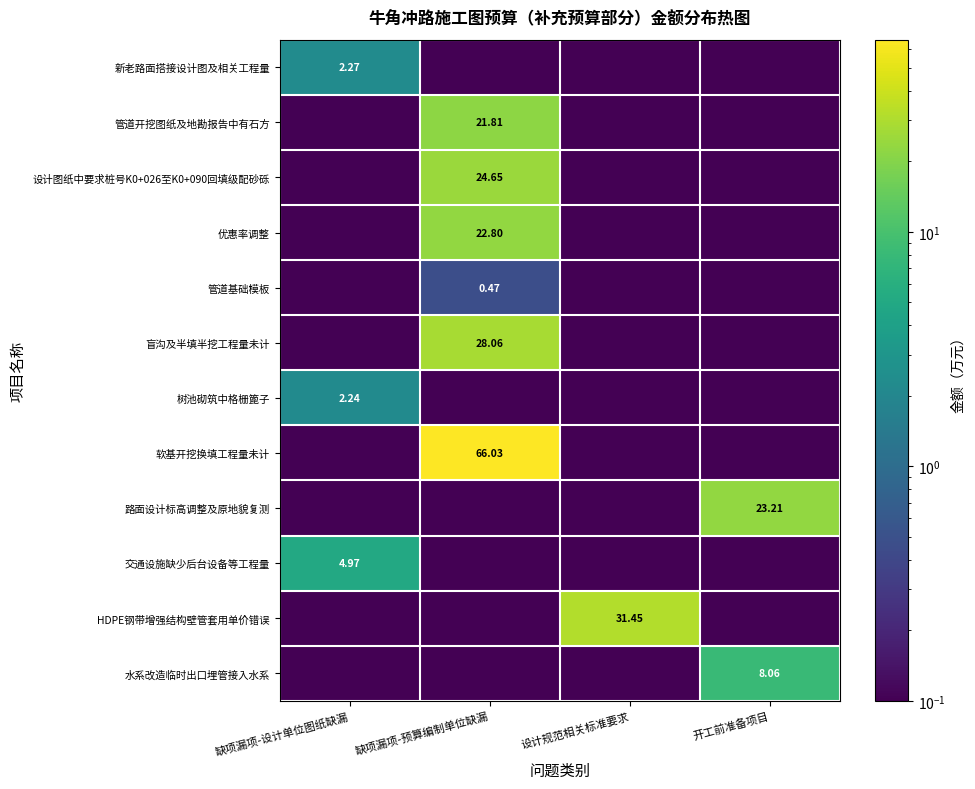

Is the value of 软基开挖换填工程量未计 at 缺项漏项-预算编制单位缺漏 greater than the value of 设计图纸中要求桩号K0+026至K0+090回填级配砂砾 at 缺项漏项-预算编制单位缺漏?

Yes